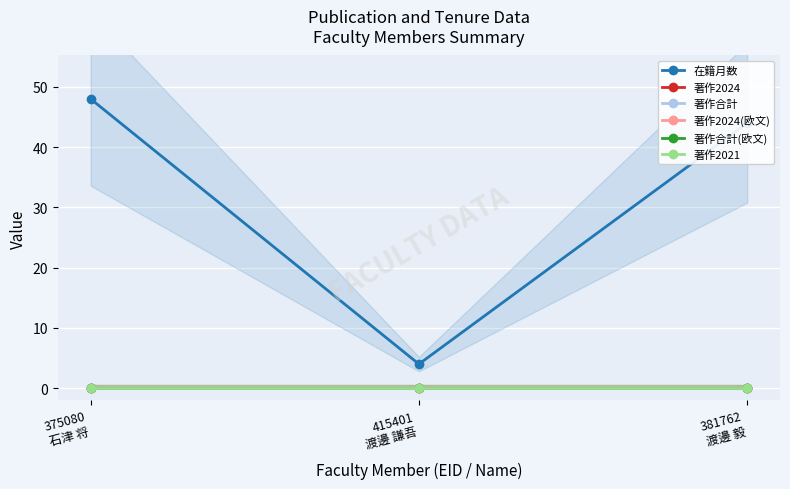

Which label corresponds to the largest value in the chart?

375080
石津 将